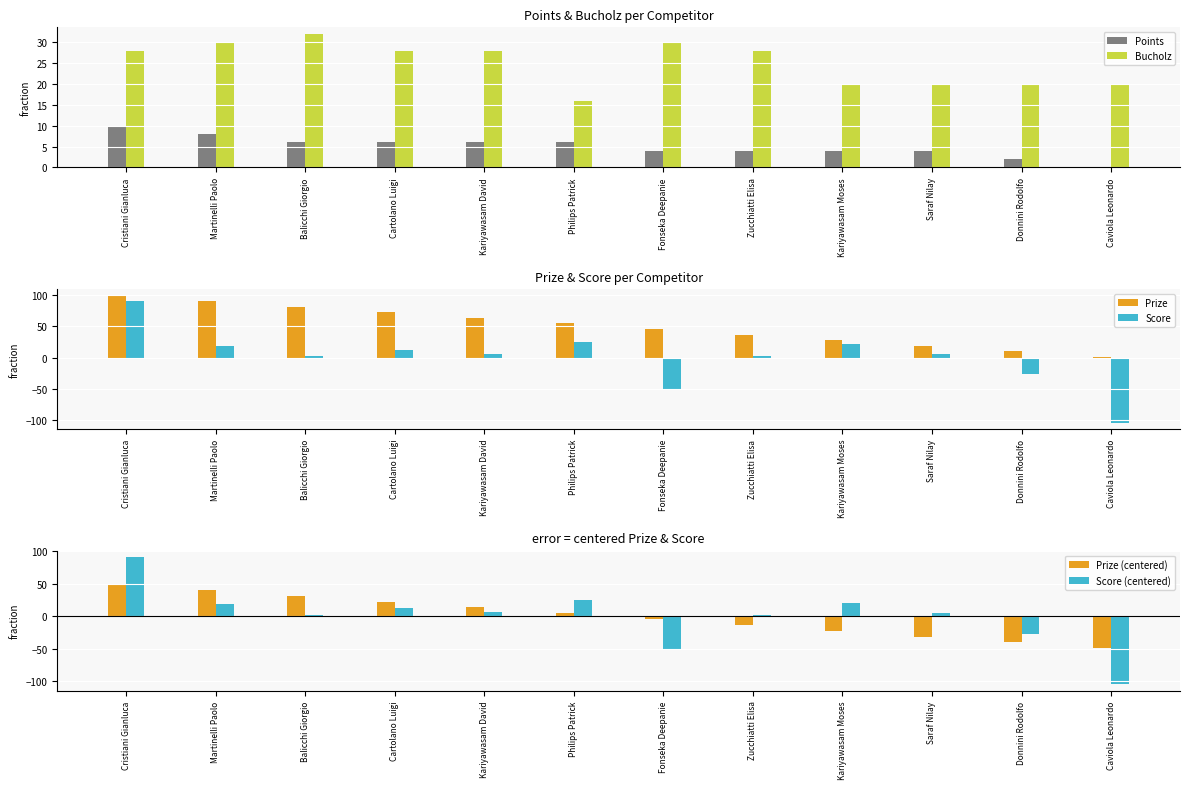

Reading left to right, what are all the values shown in this chart?

Points: 10.0	8.0	6.0	6.0	6.0	6.0	4.0	4.0	4.0	4.0	2.0	0.0
Bucholz: 28.0	30.0	32.0	28.0	28.0	16.0	30.0	28.0	20.0	20.0	20.0	20.0
Prize: 100.0	91.0	82.0	73.0	64.0	55.0	46.0	37.0	28.0	19.0	10.0	1.0
Score: 91.0	18.0	2.0	12.0	6.0	25.0	-50.0	2.0	21.0	5.0	-27.0	-105.0
Prize (centered): 49.5	40.5	31.5	22.5	13.5	4.5	-4.5	-13.5	-22.5	-31.5	-40.5	-49.5
Score (centered): 91.0	18.0	2.0	12.0	6.0	25.0	-50.0	2.0	21.0	5.0	-27.0	-105.0